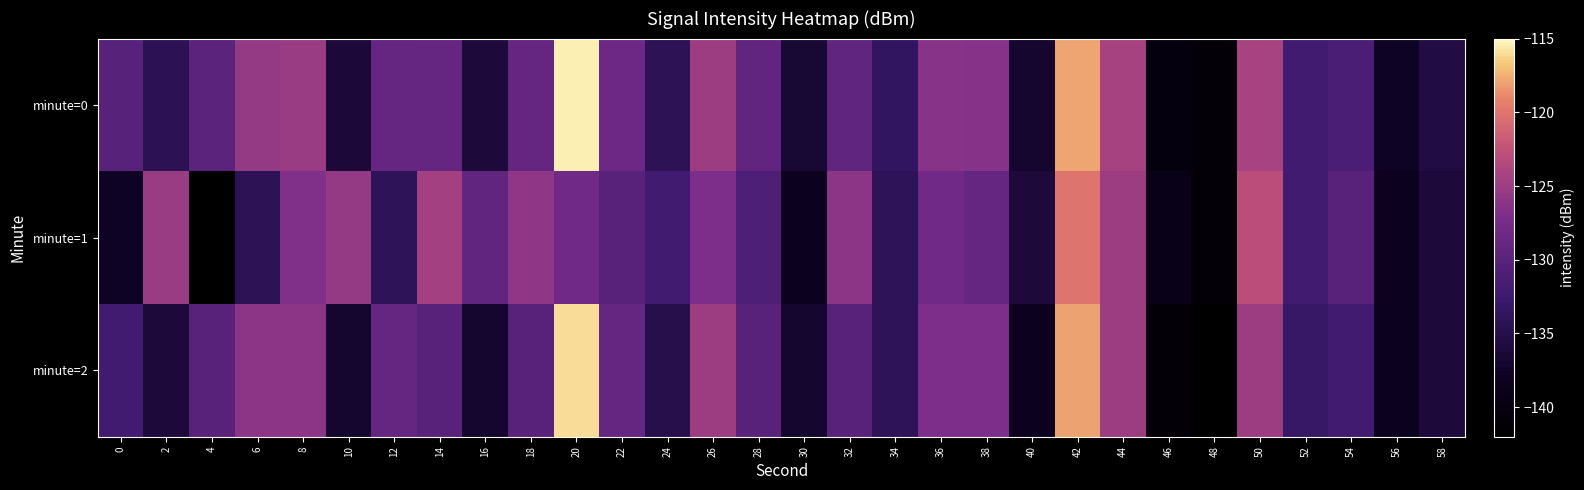

Which series has the largest total across all categories?

minute=0